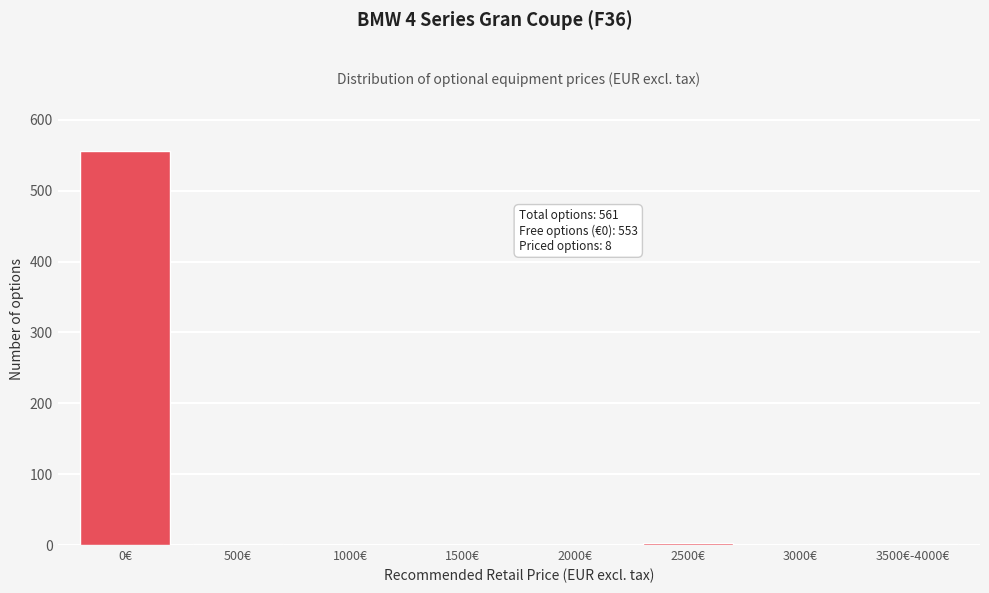

Which category has the highest value across all series?

0€